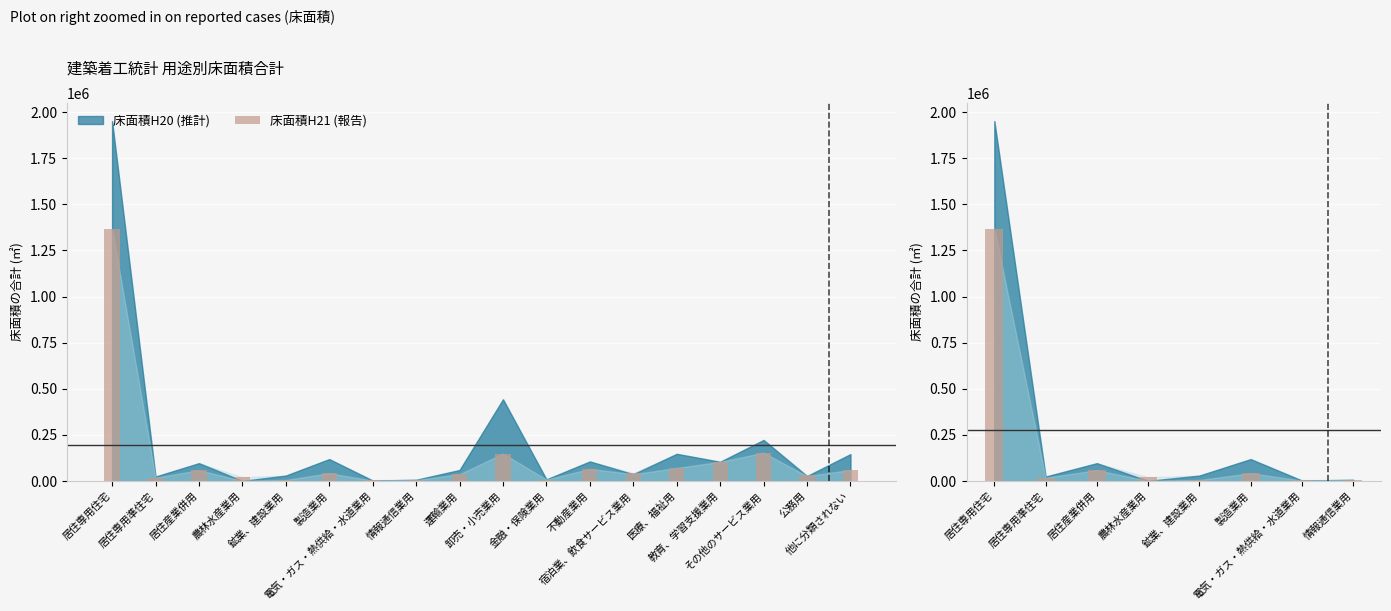

Rank the categories by value from lowest to highest.

電気・ガス・熱供給・水道業用, 情報通信業用, 鉱業、建設業用, 居住専用準住宅, 農林水産業用, 製造業用, 居住産業併用, 居住専用住宅